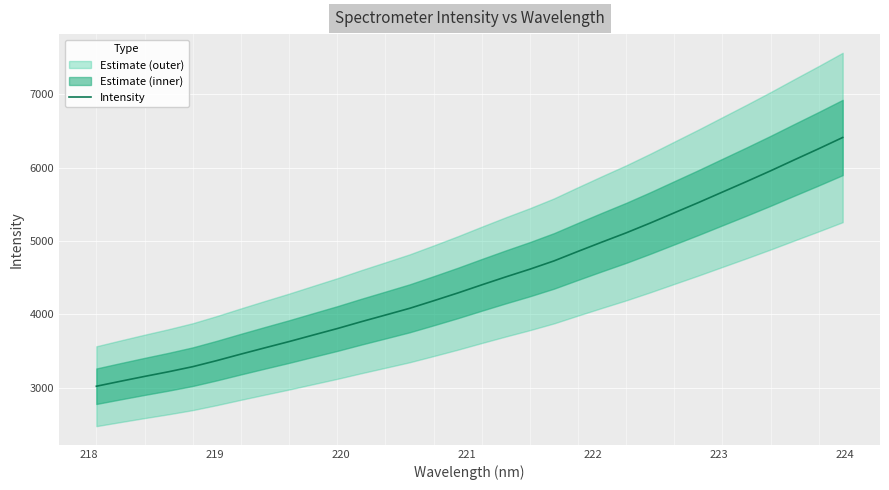

How many values are below 4403?

16